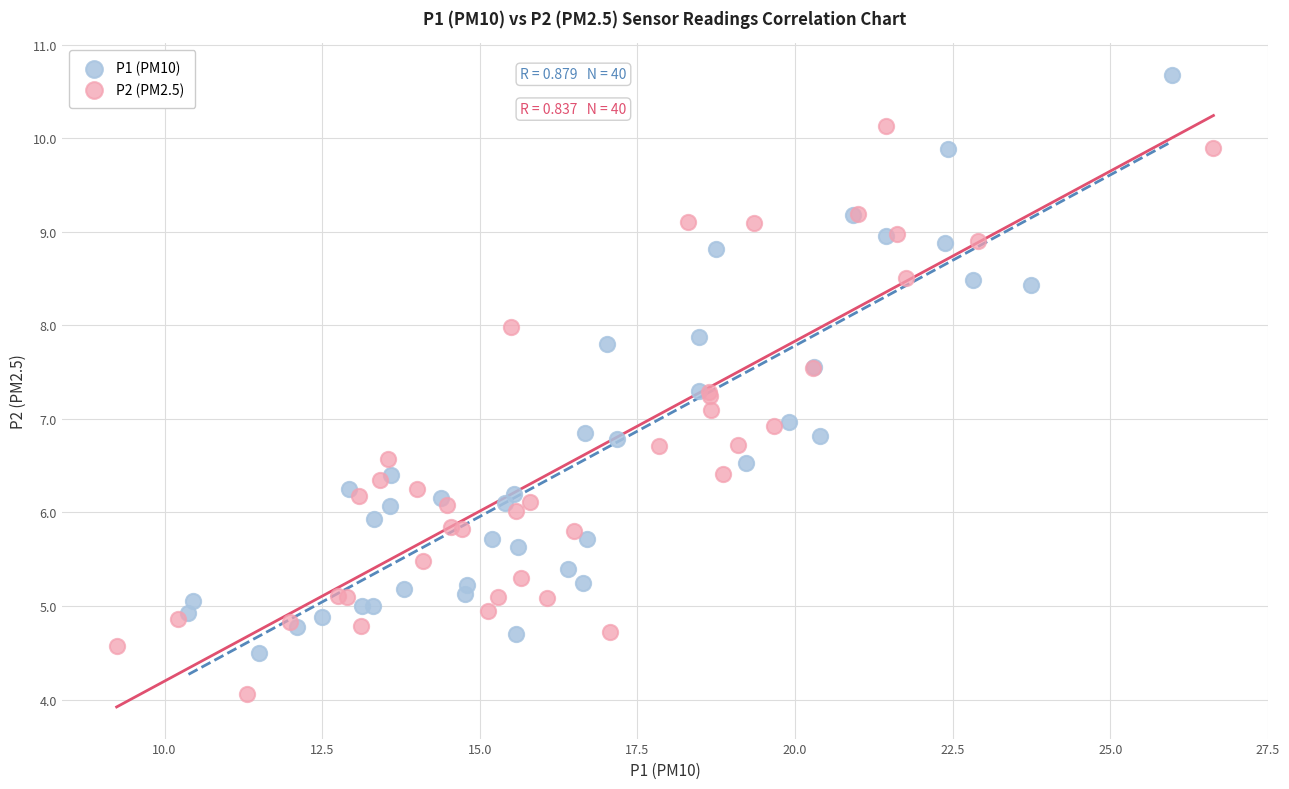

Which series contains the highest Y value?

P1 (PM10)